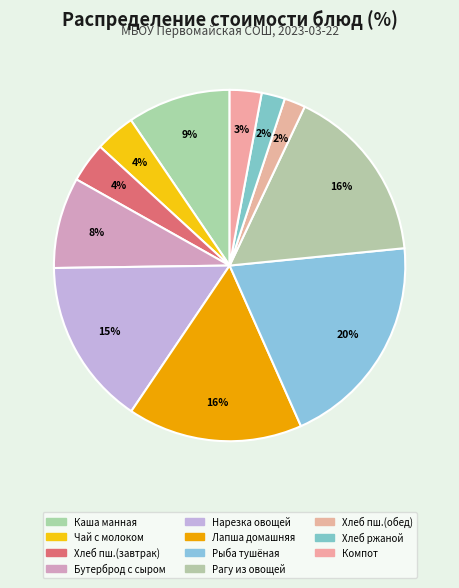

Which category has the biggest portion of the pie?

Рыба тушёная